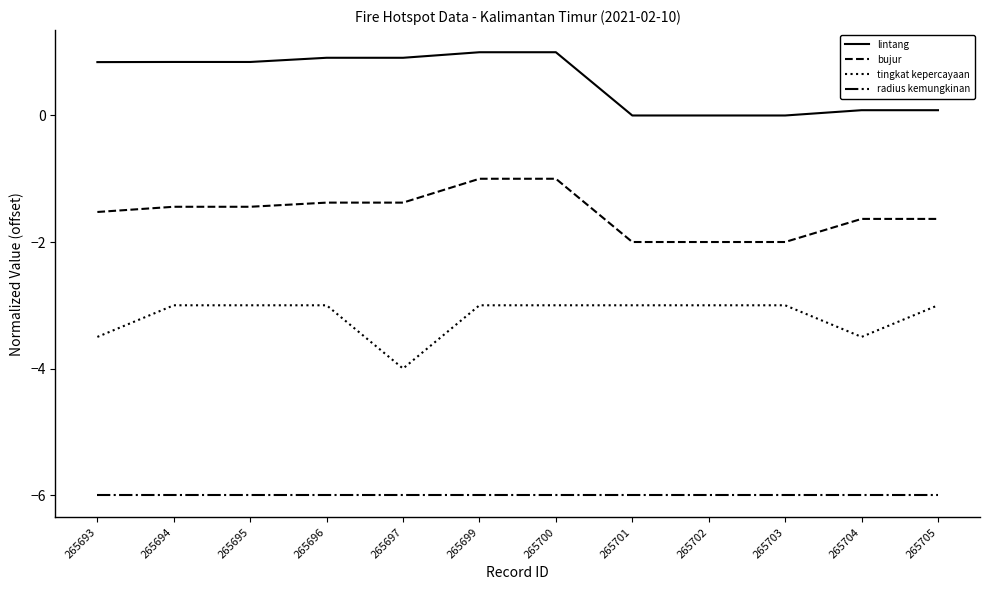

What is the maximum value for bujur?

-1.0